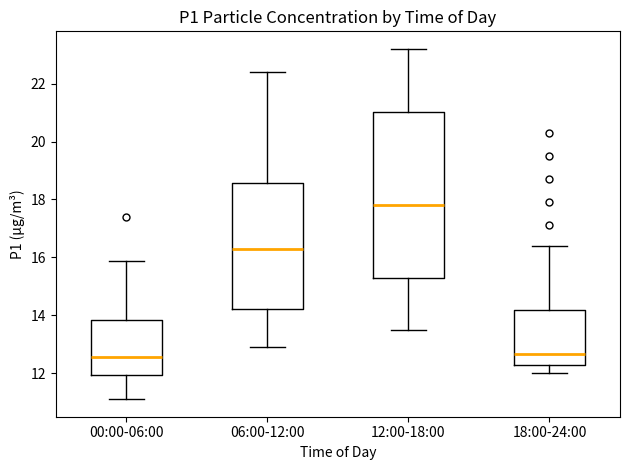

Comparing the boxes themselves (not the whiskers), which one is the tallest?

12:00-18:00